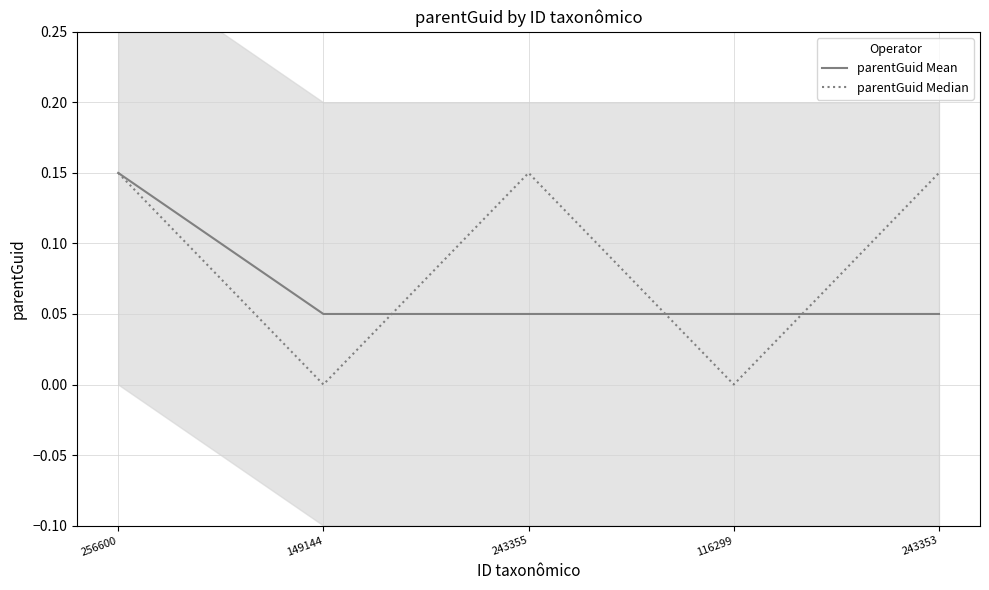

What position from the left is 243353?

5